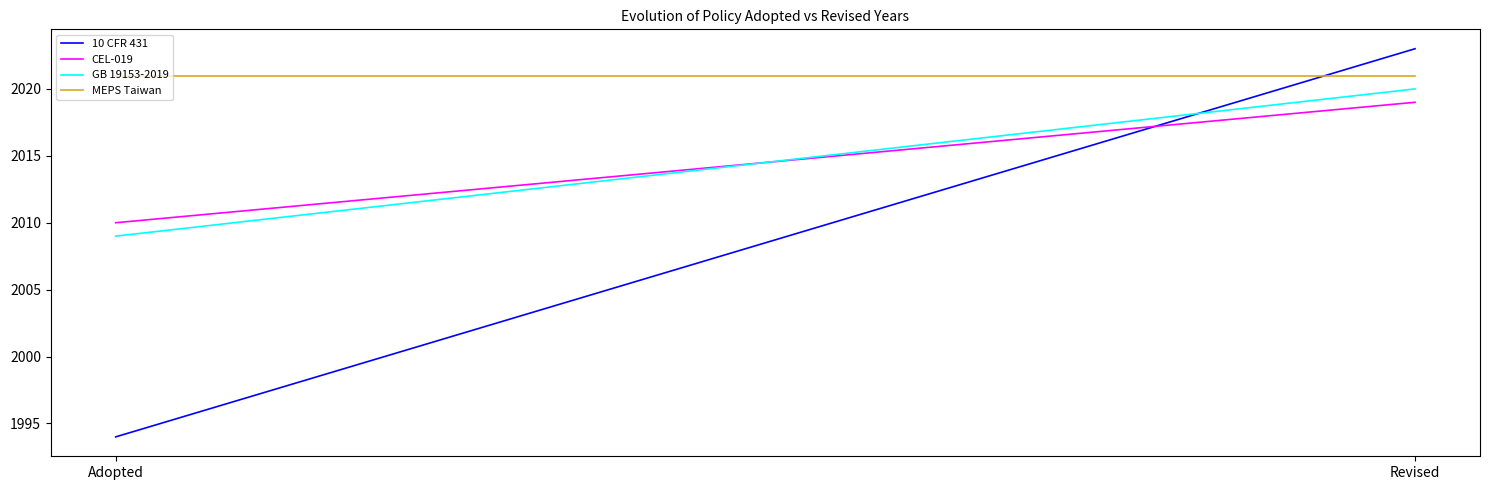

The GB 19153-2019 series shows 662 at Adopted. True or false?

False